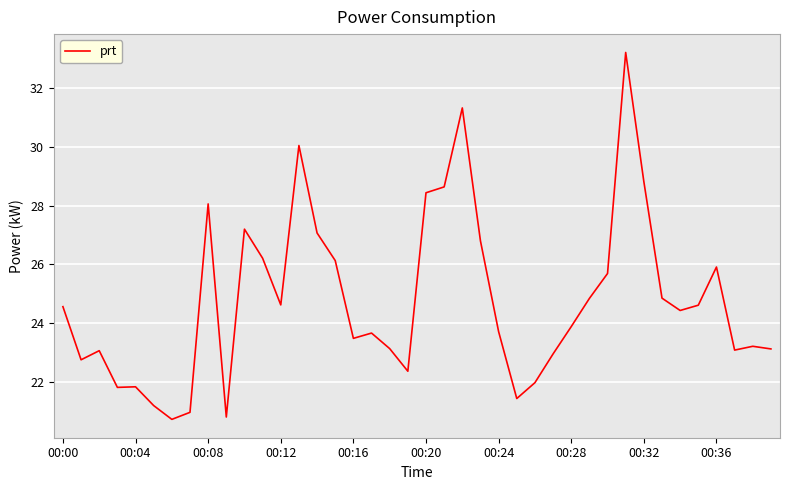

What is the maximum value shown in the chart?

33.2